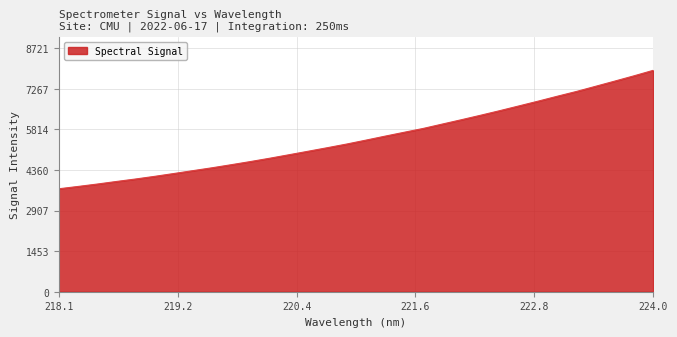

What is the smallest value displayed?

3687.1